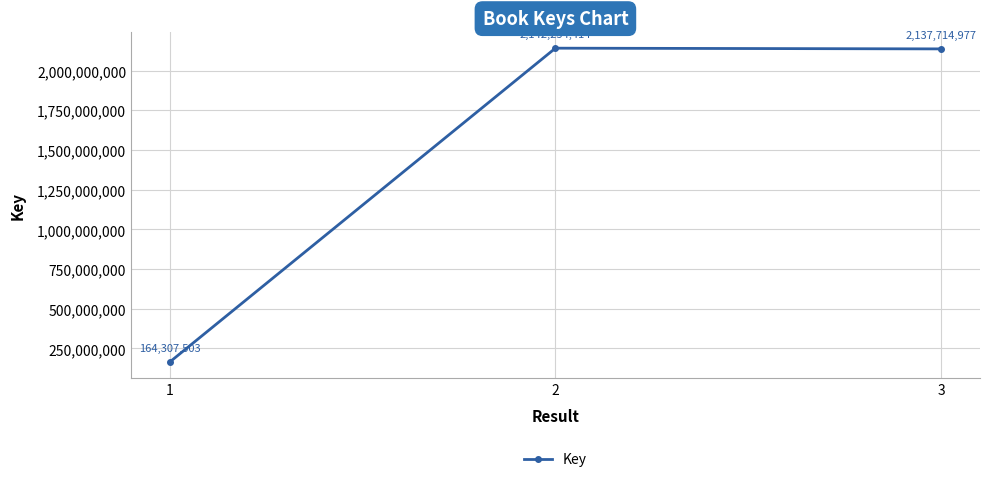

How many data points are less than 2137714977?

1